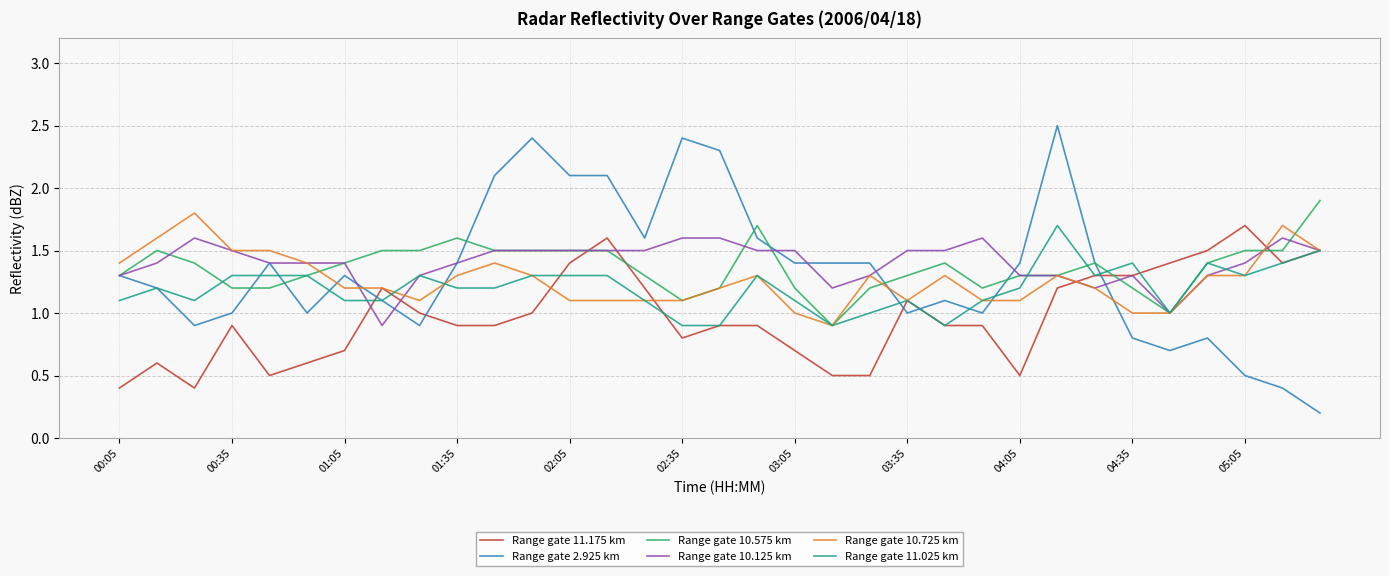

At how many categories does at least one series exceed 1?

33